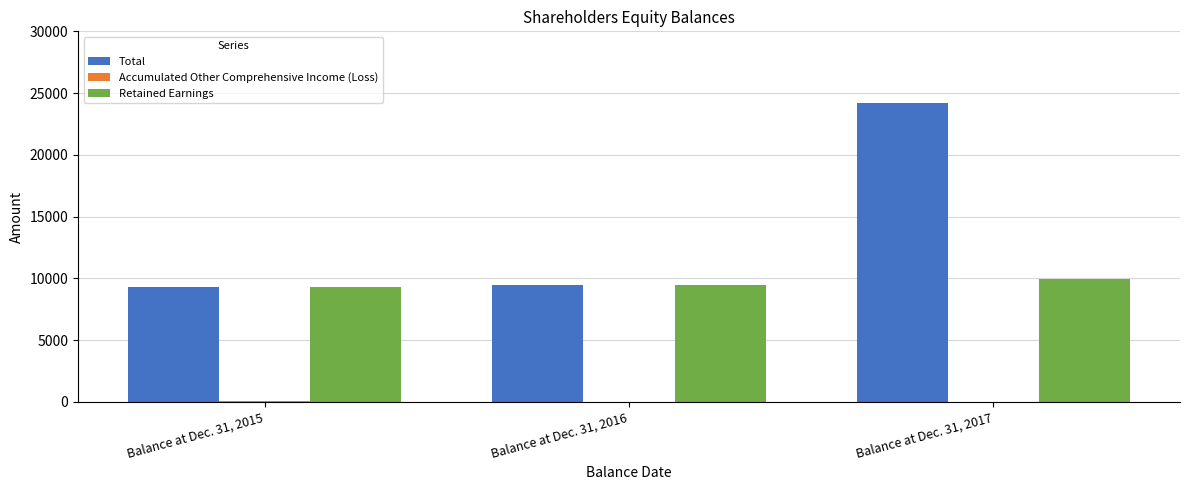

Which series changed the most between Balance at Dec. 31, 2016 and Balance at Dec. 31, 2017?

Total